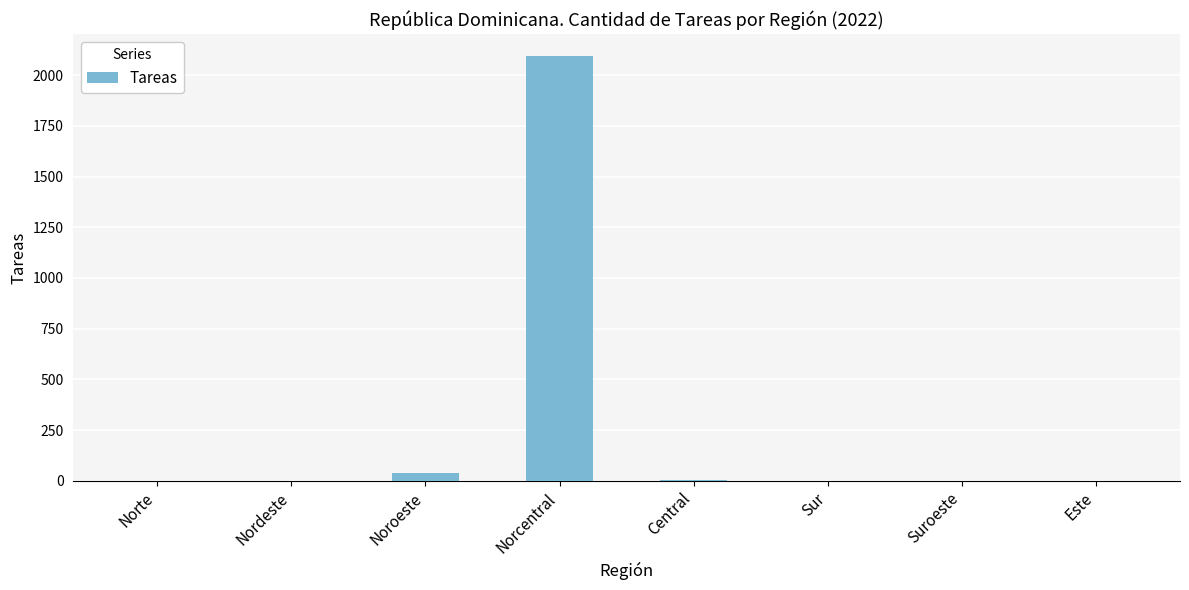

Between Noroeste and Central, which is larger?

Noroeste